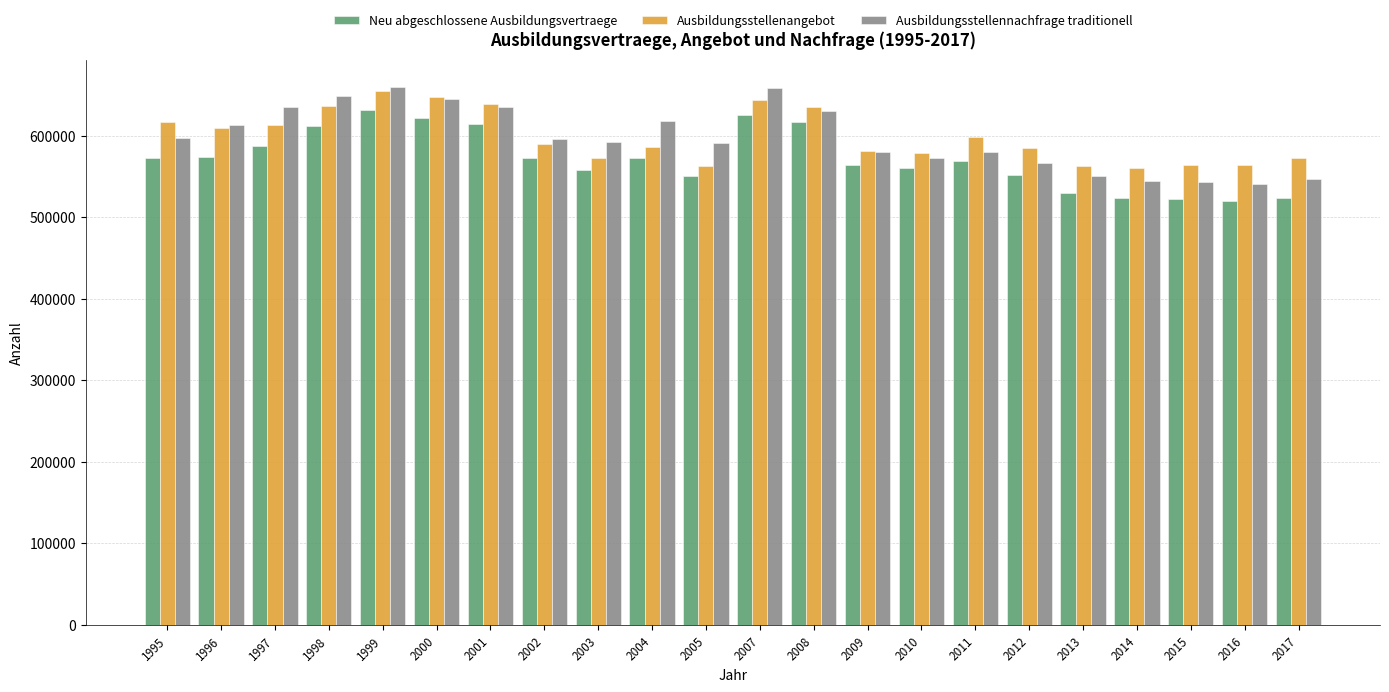

What is the approximate value of Ausbildungsstellennachfrage traditionell at 2007?

658472